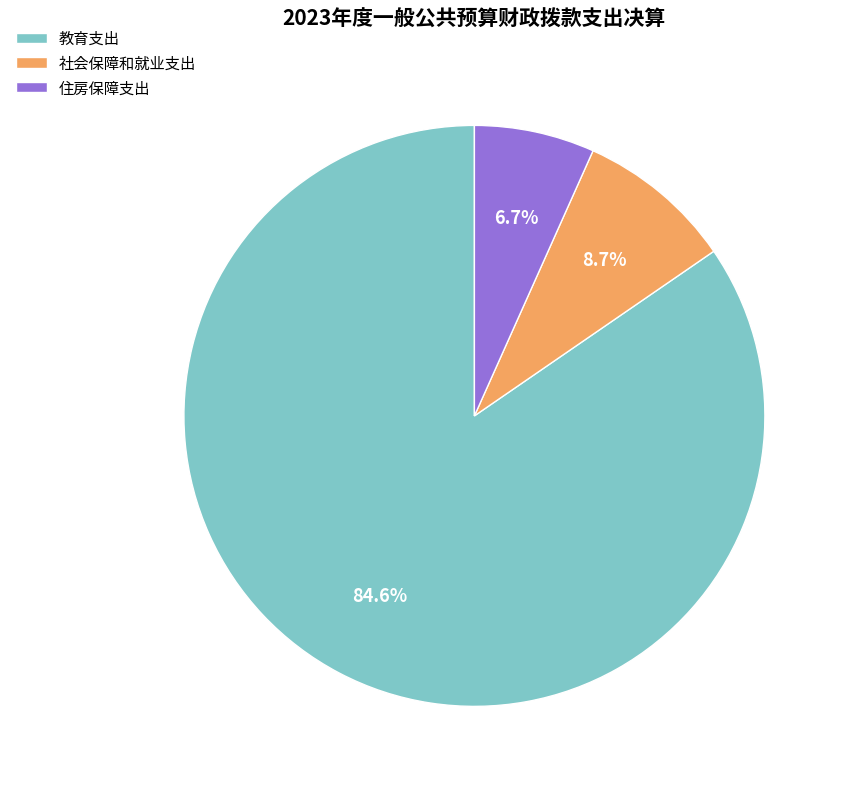

What portion of the pie excludes 住房保障支出?

93.3%